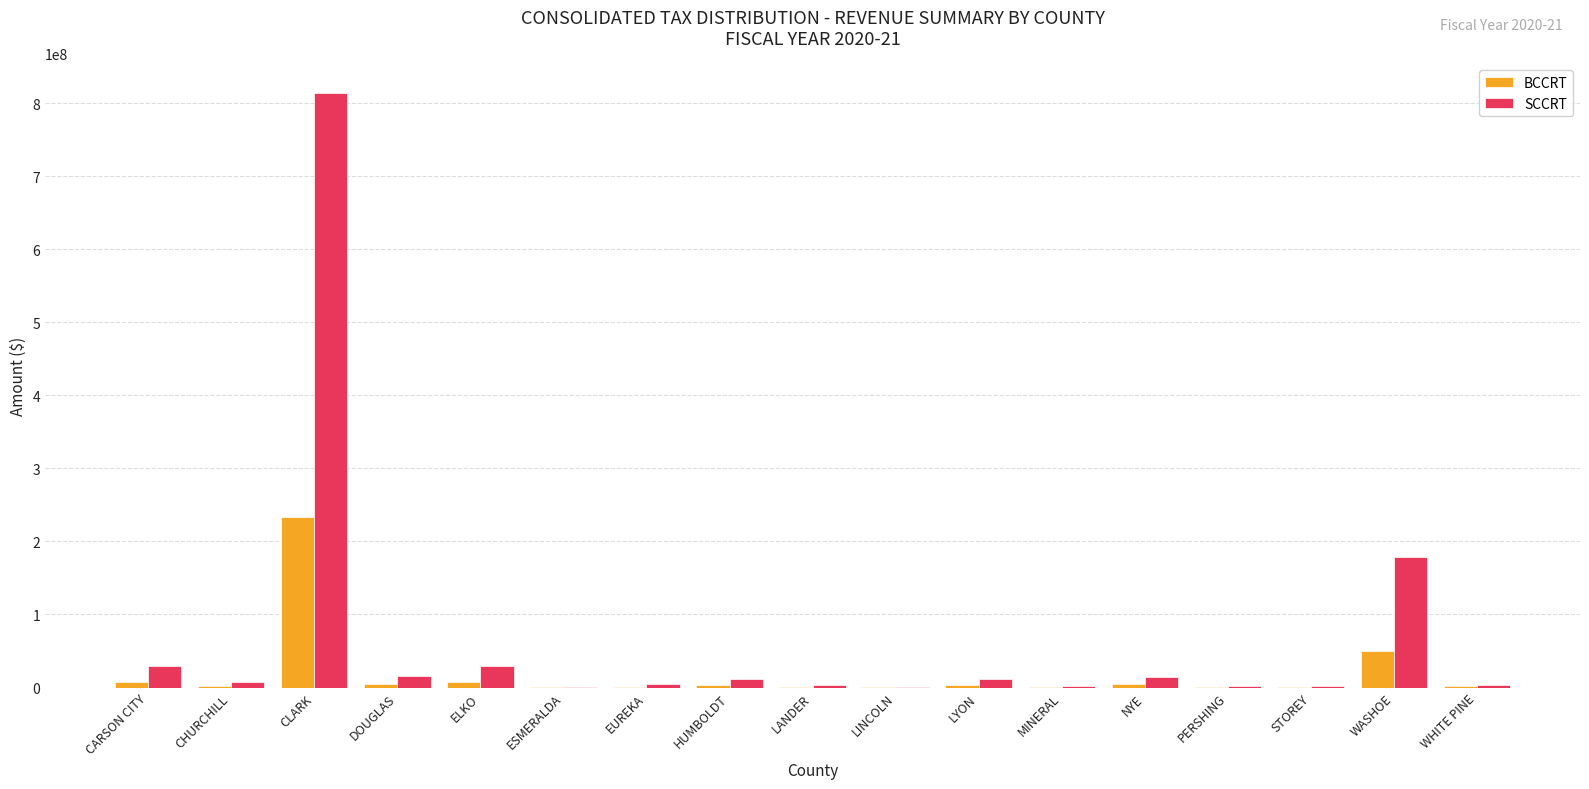

What is the sum of all SCCRT values?

1130529699.8